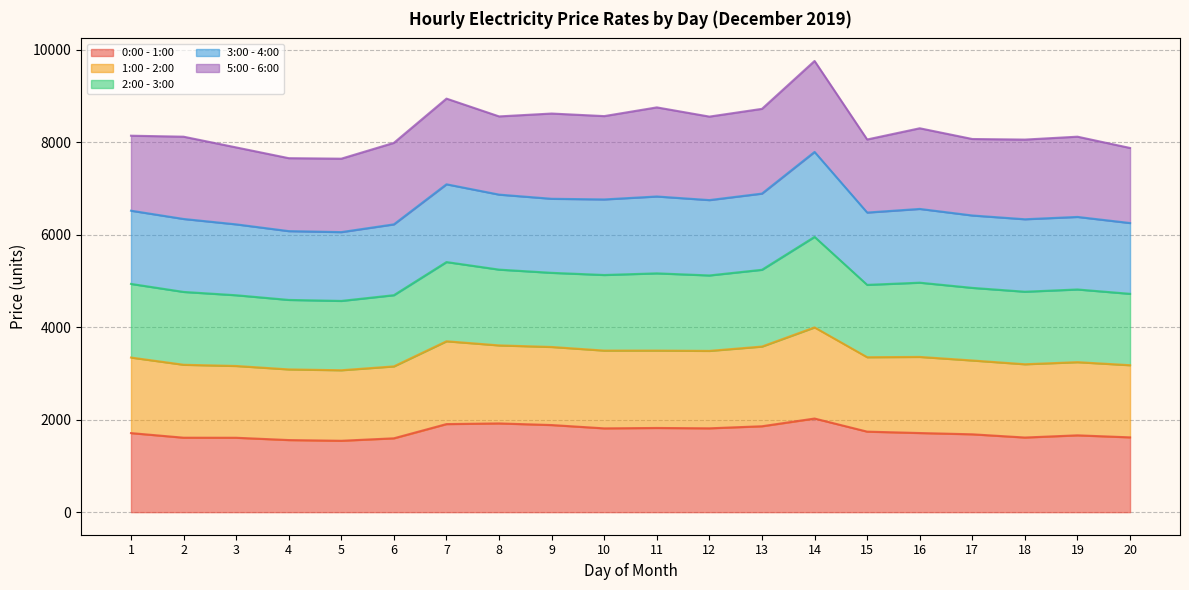

What is the total value across all series at 7?

8940.1